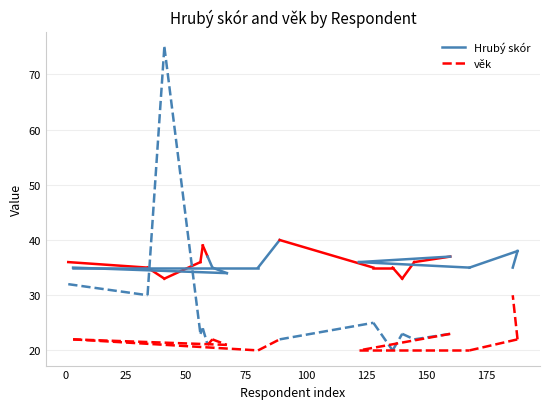

Is it true that věk equals 18 at 0?

False